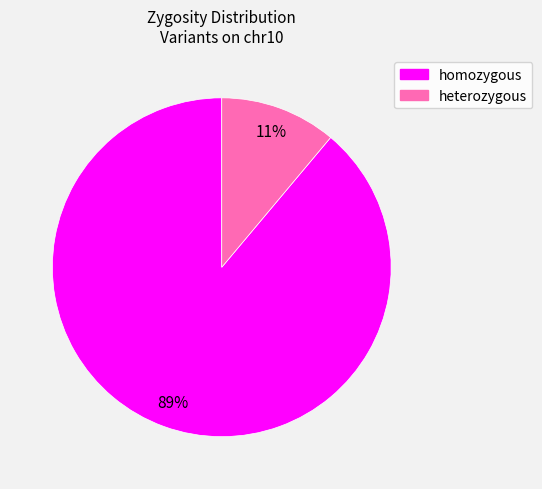

True or false: heterozygous accounts for 11% of the total.

True